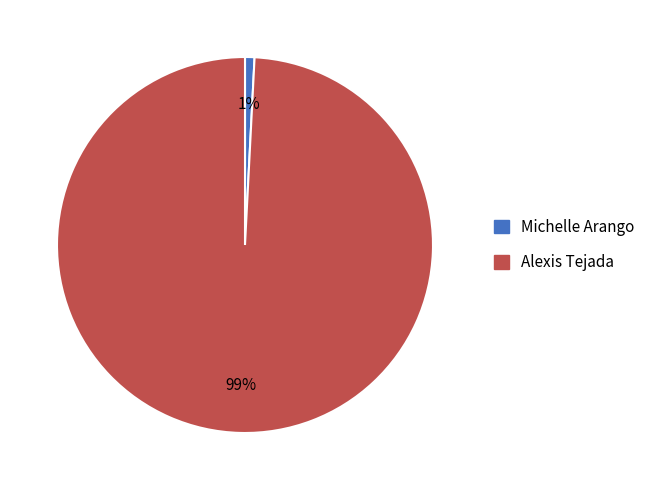

To the nearest percent, what is the difference between the largest and smallest slice percentages?

98%